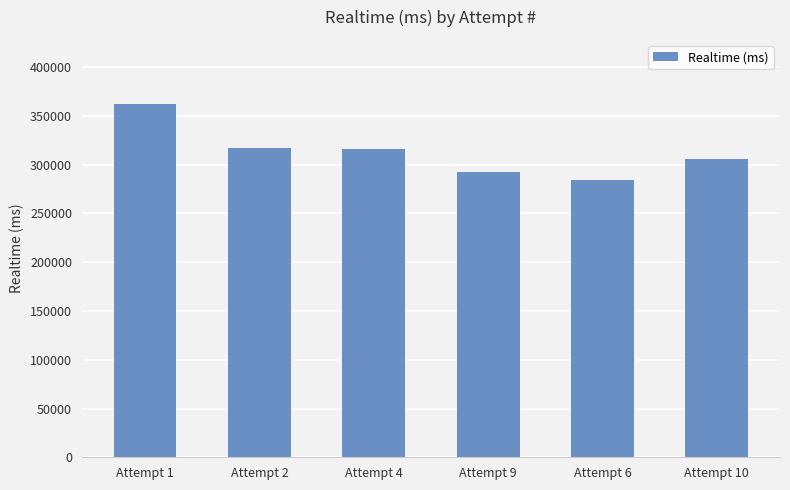

What is the difference between the second highest and second lowest values?

24579